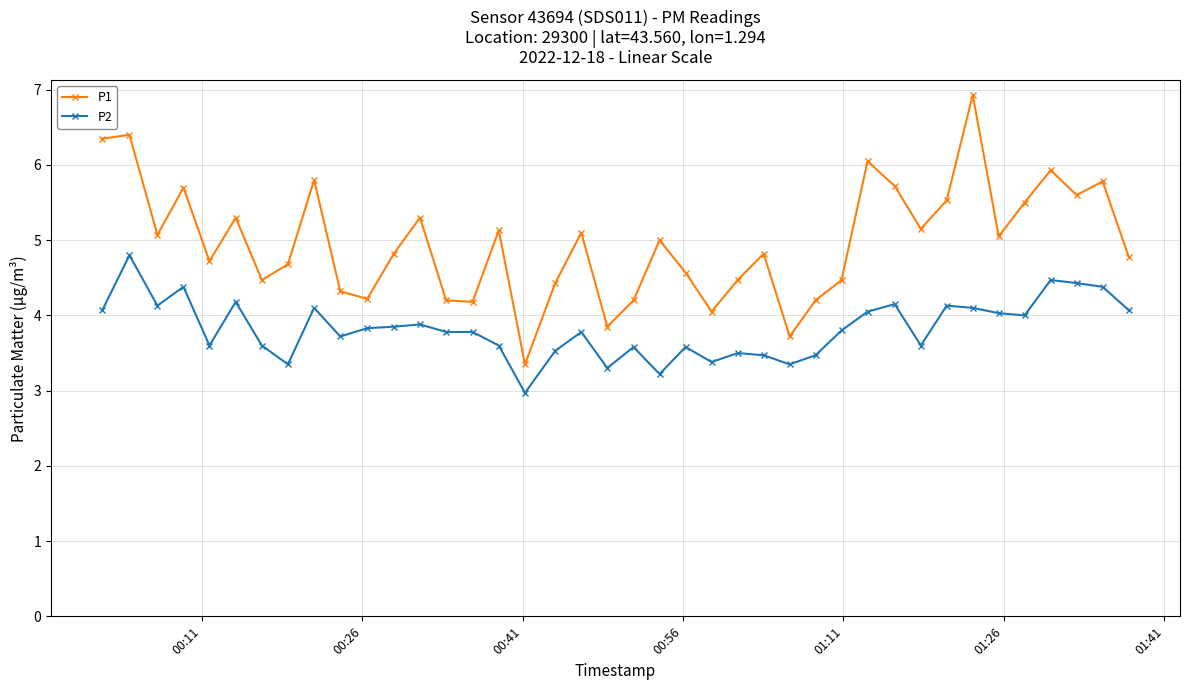

What is the value of the P2 point at the 22nd from the left?

3.2